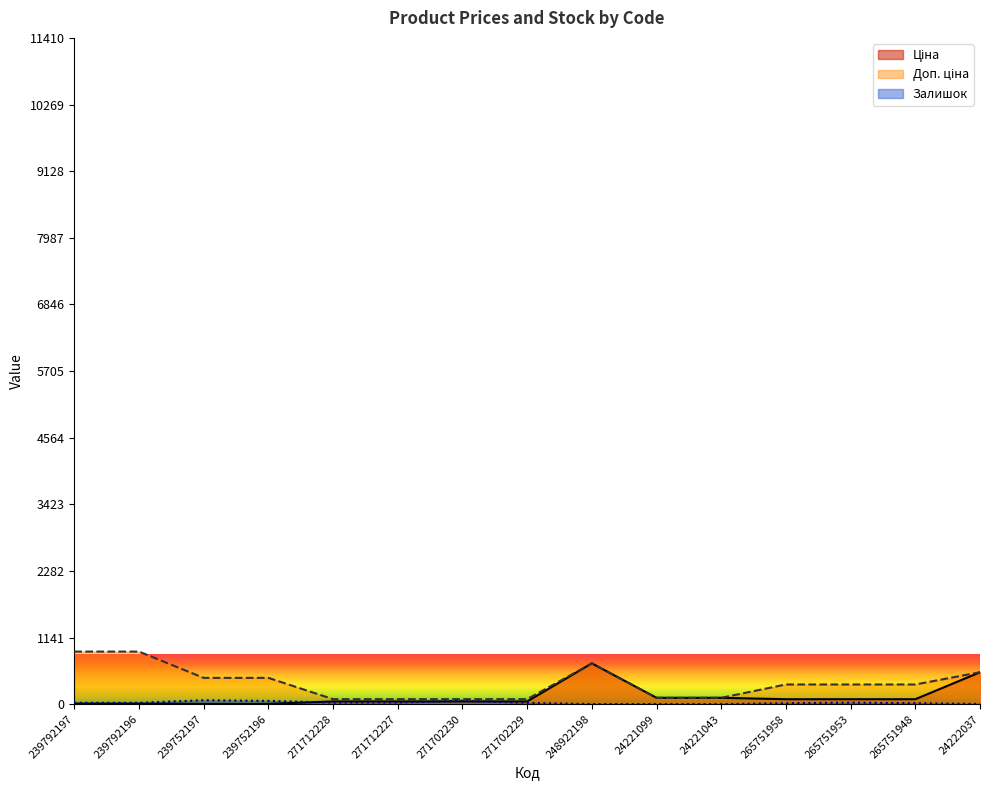

How many lines are shown in the chart?

3